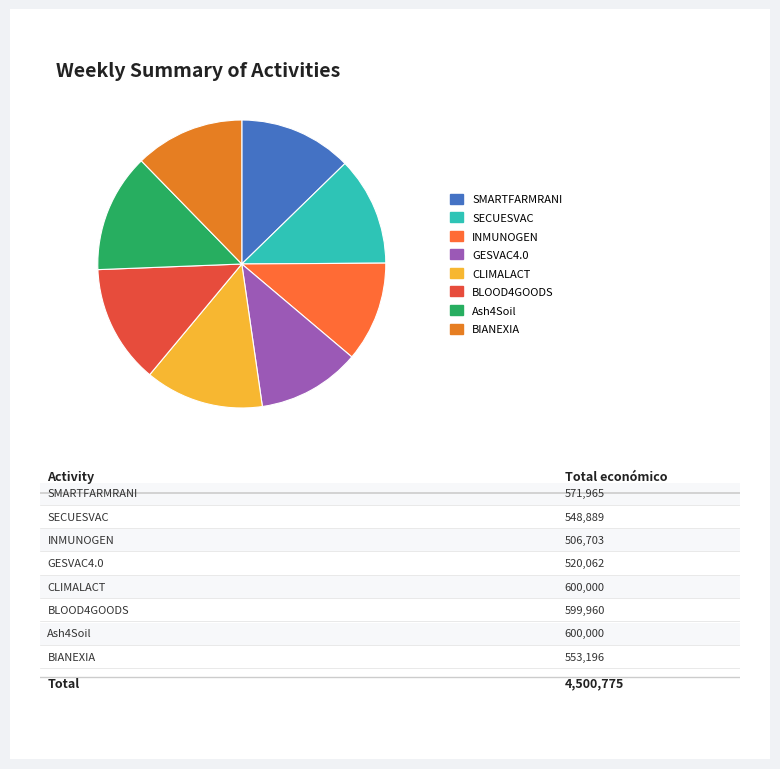

Combined, do INMUNOGEN and Ash4Soil account for over 50%?

No